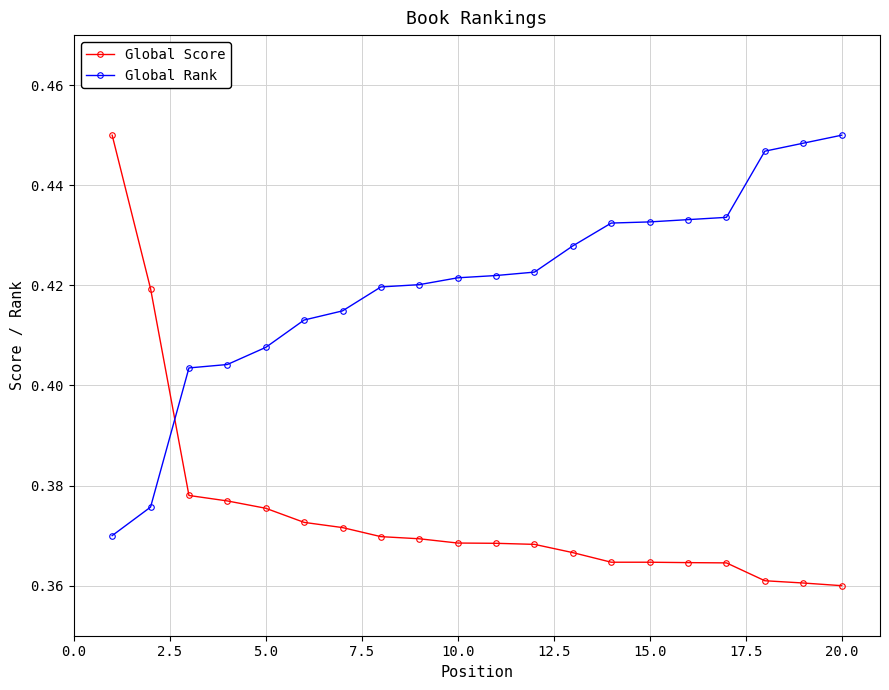

What is the difference between the second highest and minimum values in the Global Score series?

0.1